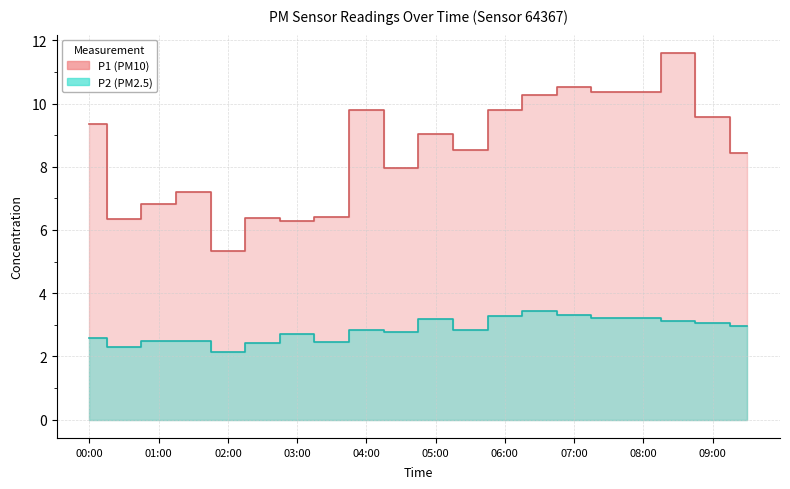

Which series has the largest total across all categories?

P1